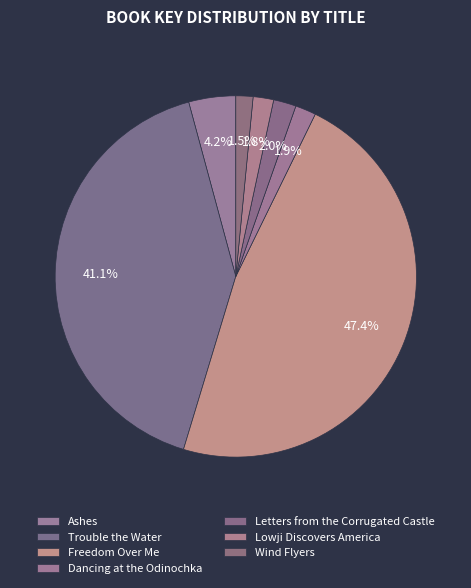

Is there any slice that represents more than half of the pie?

No